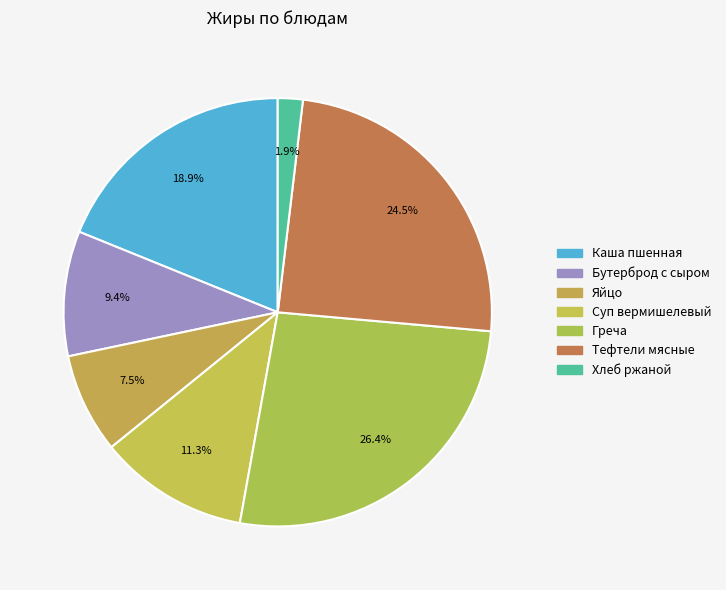

How many slices are in this pie chart?

7